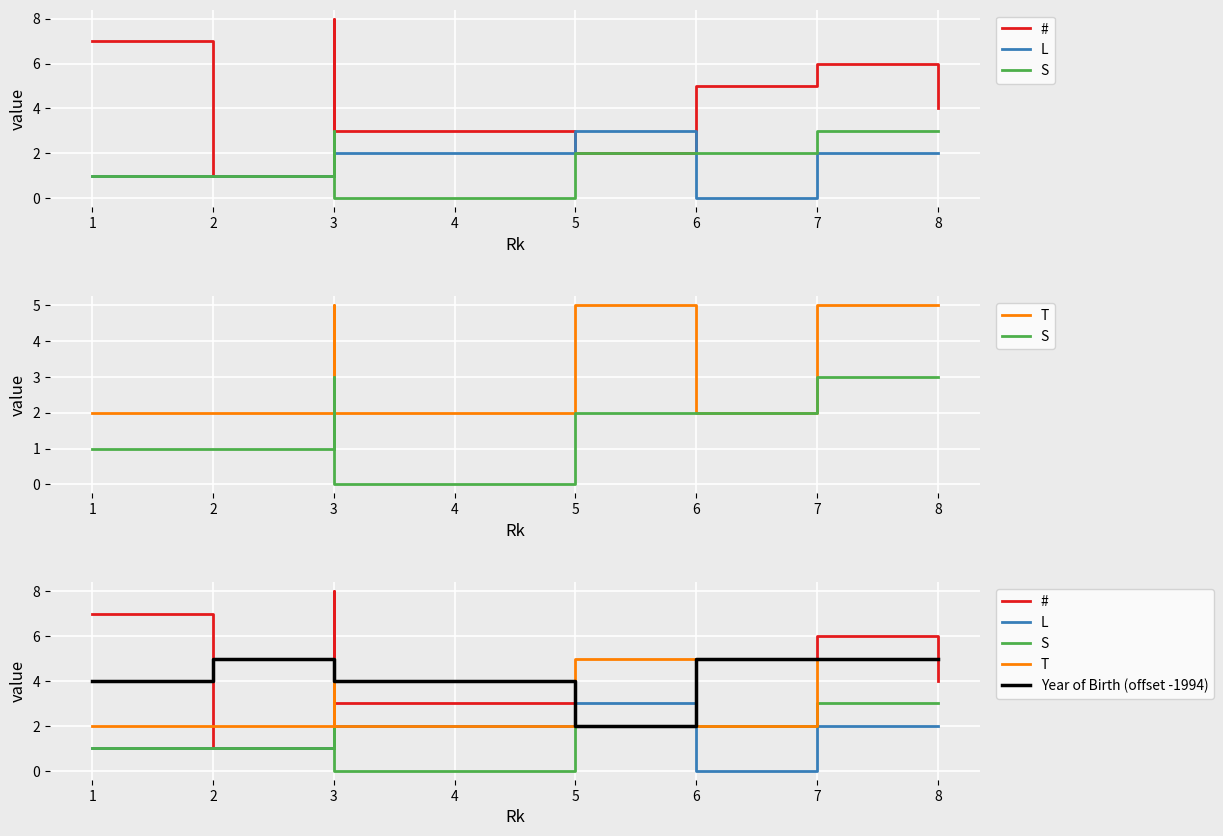

What is the total value across all series at 3?

11